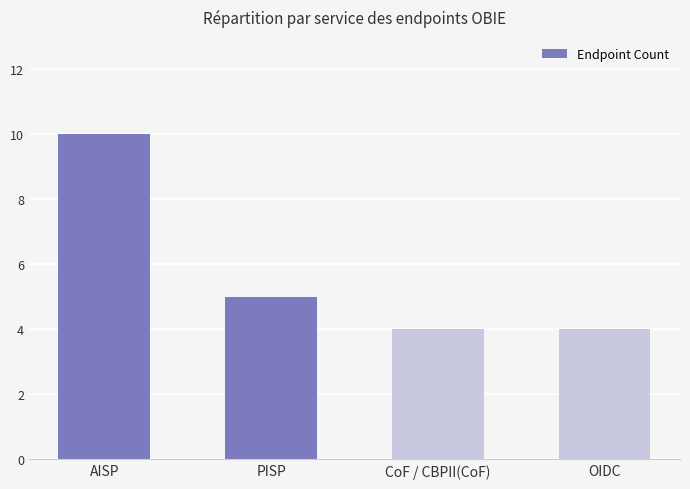

What is the difference between the maximum and minimum values?

6